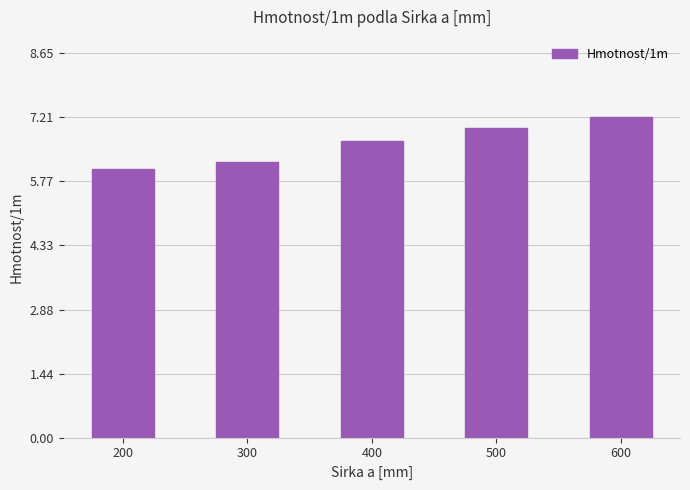

Which label corresponds to the smallest value in the chart?

200